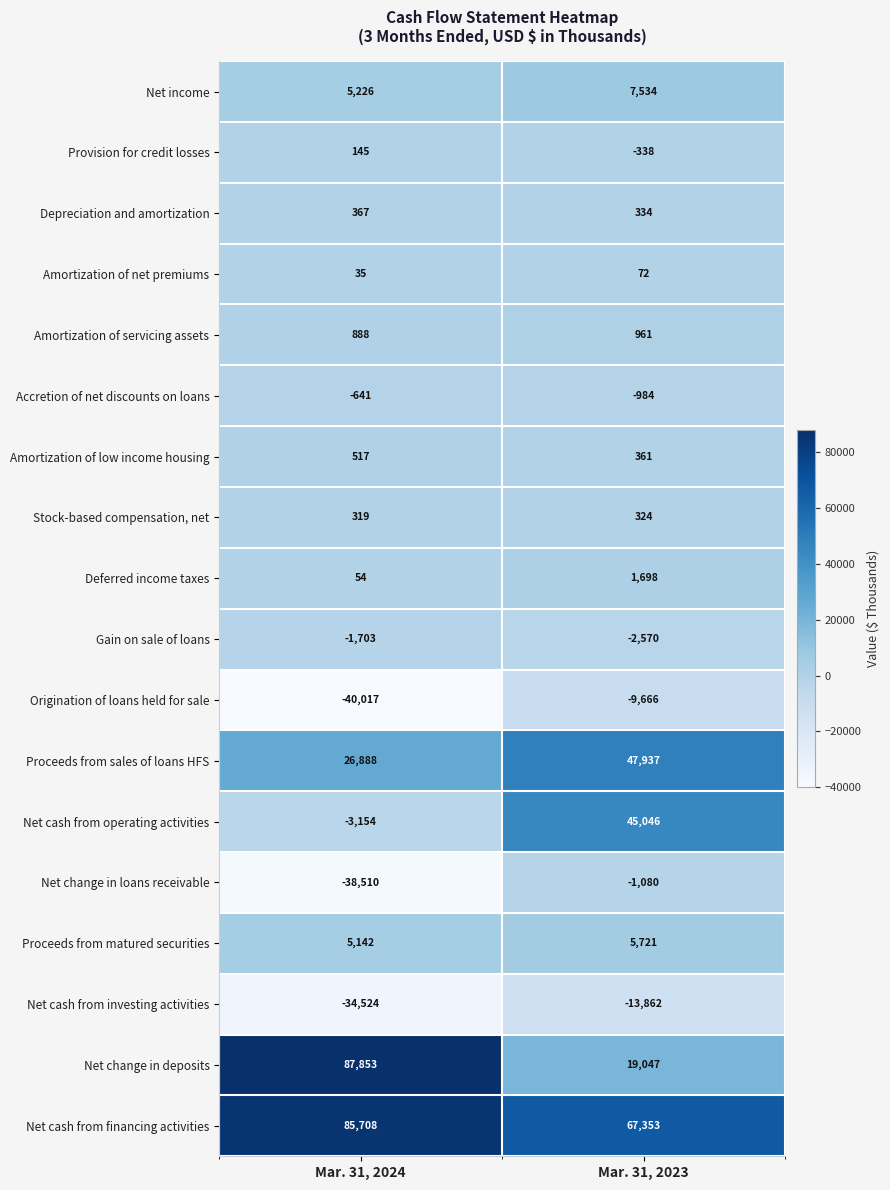

Between Mar. 31, 2024 and Mar. 31, 2023, which series saw the biggest shift?

Net change in deposits